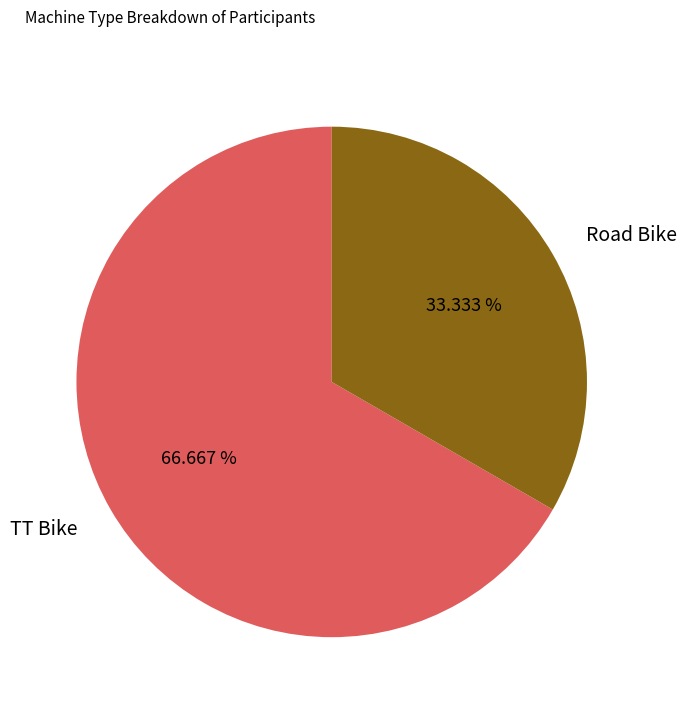

How many segments does this pie chart have?

2